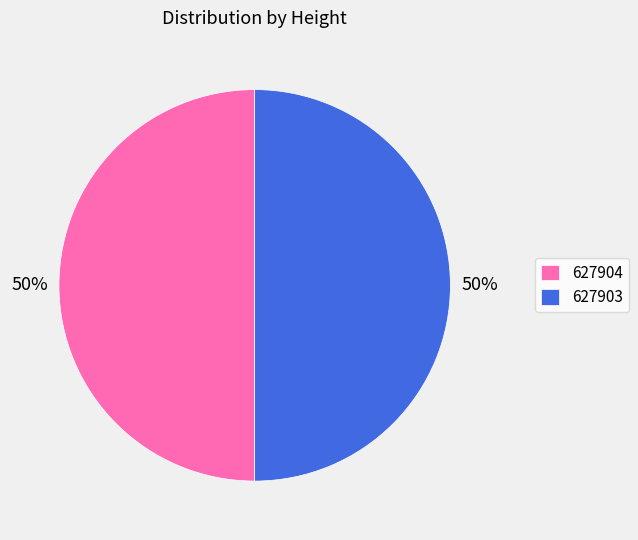

To the nearest percent, what is the average slice percentage?

50%